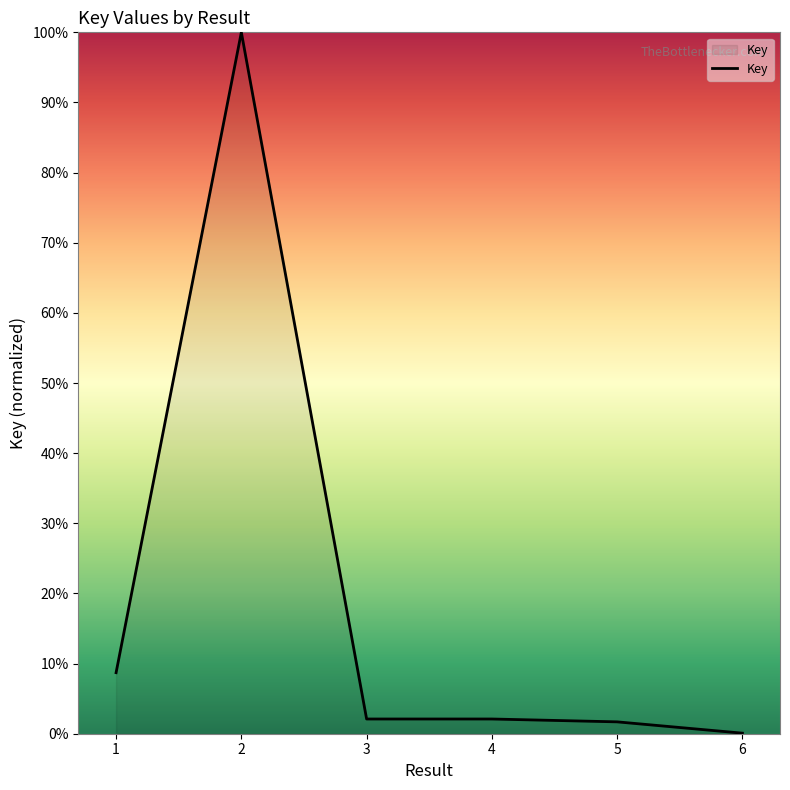

The chart shows a value of 1.7 at 5. True or false?

True